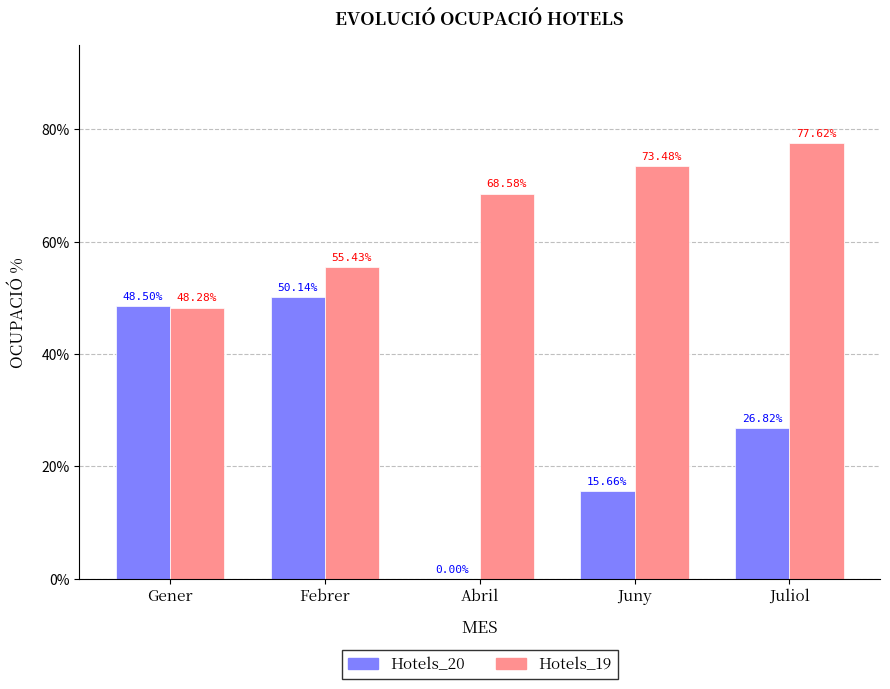

What are all the series names shown in the legend?

Hotels_20, Hotels_19